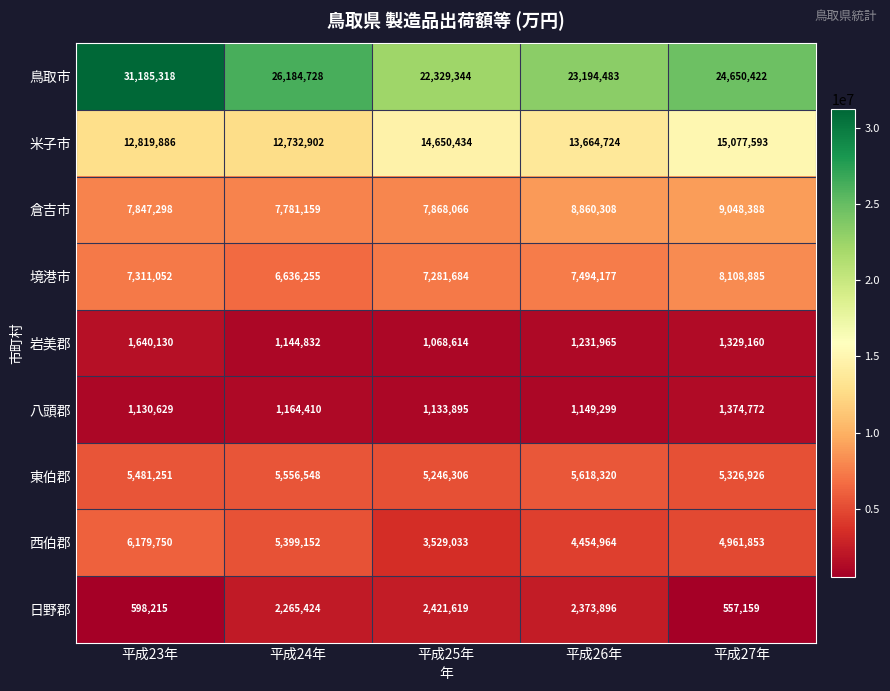

True or false: 鳥取市 has a value of 8346954 at 平成27年.

False